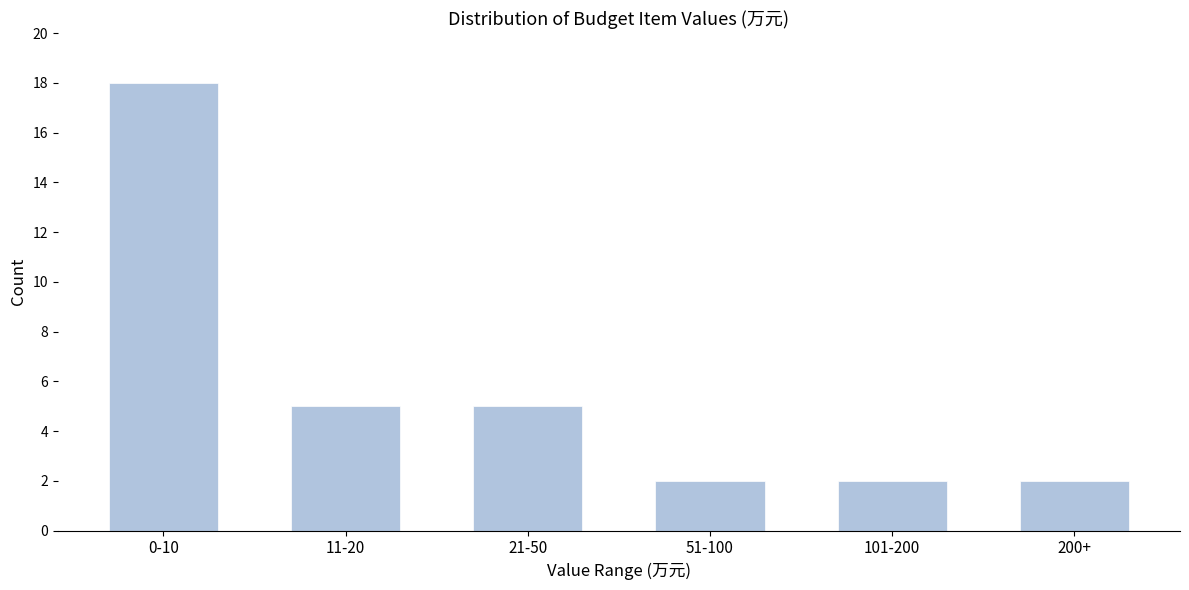

Reading left to right, transcribe all the data shown in this chart.

18	5	5	2	2	2